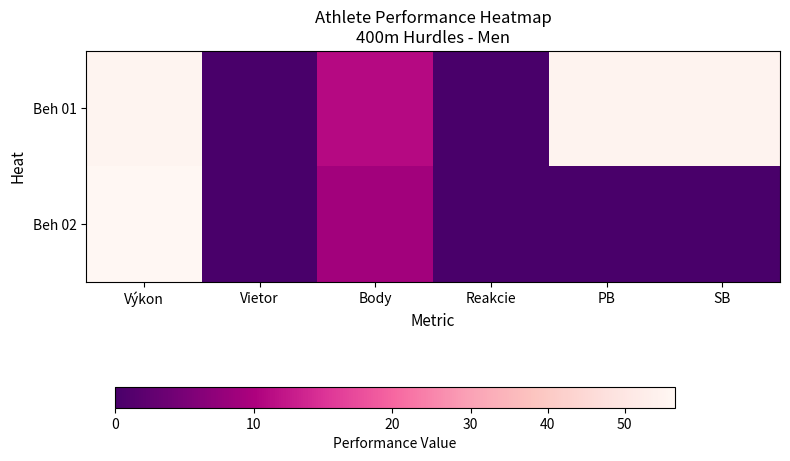

At how many categories does at least one series exceed 35?

3